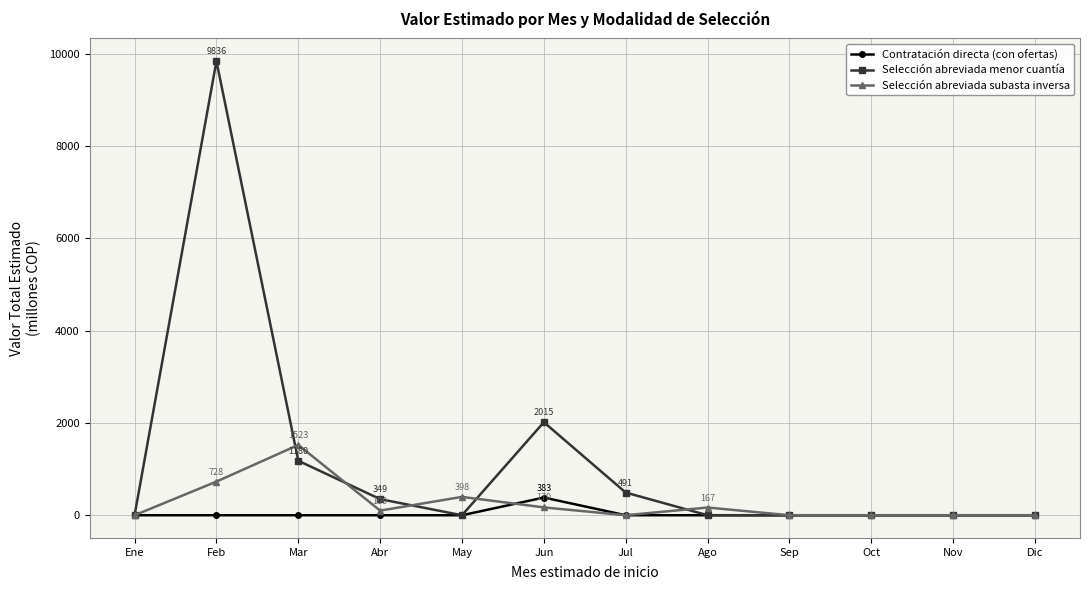

Does the chart display data point markers on the line(s)?

Yes